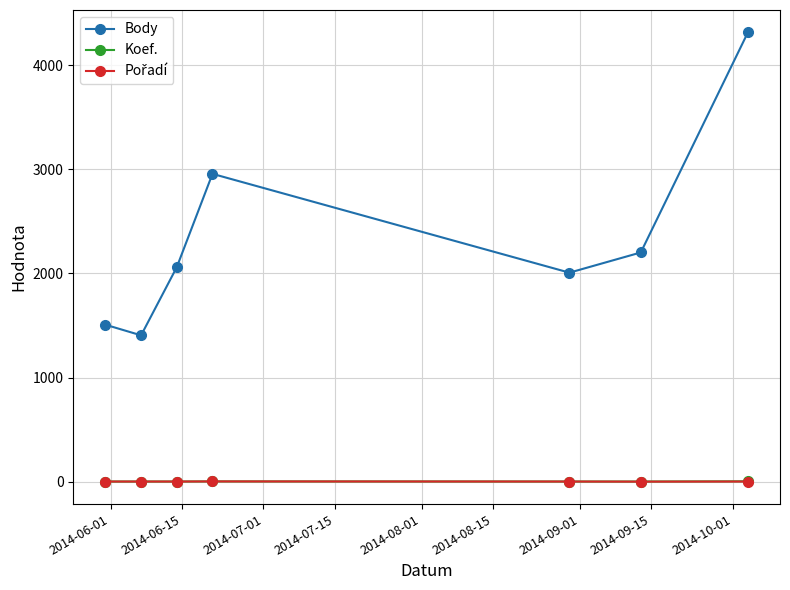

How many interior local valleys does the Body series have?

2